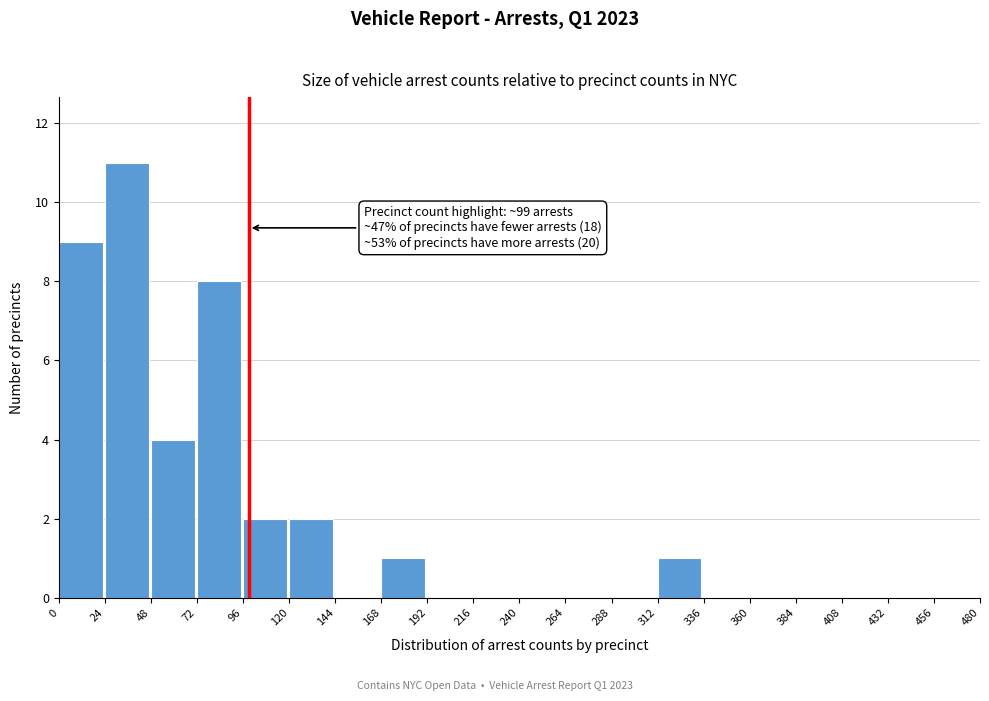

Which range on the x-axis has the tallest bar?

24 to 48